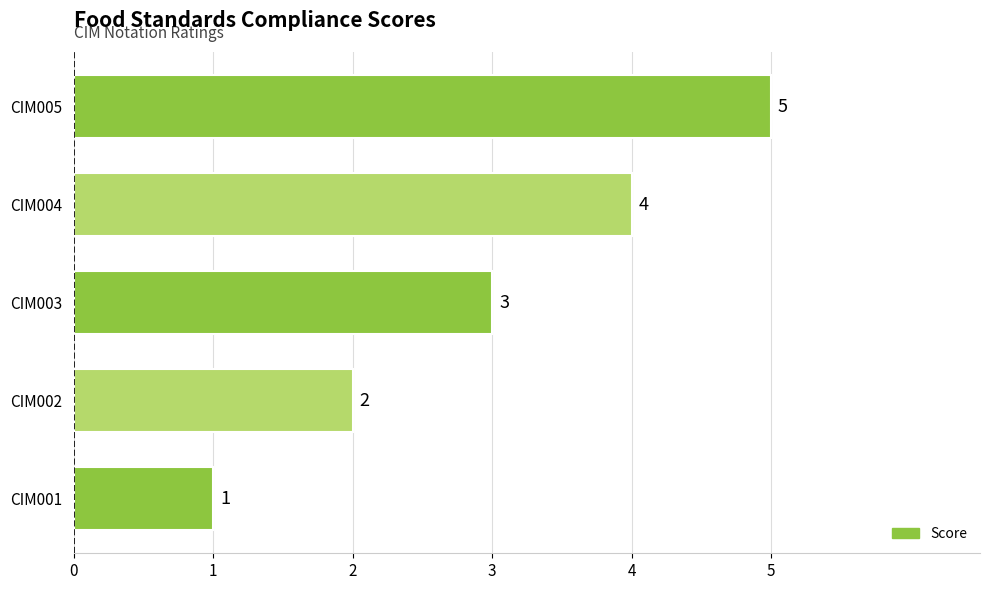

The chart shows a value of 2 at CIM002. True or false?

True